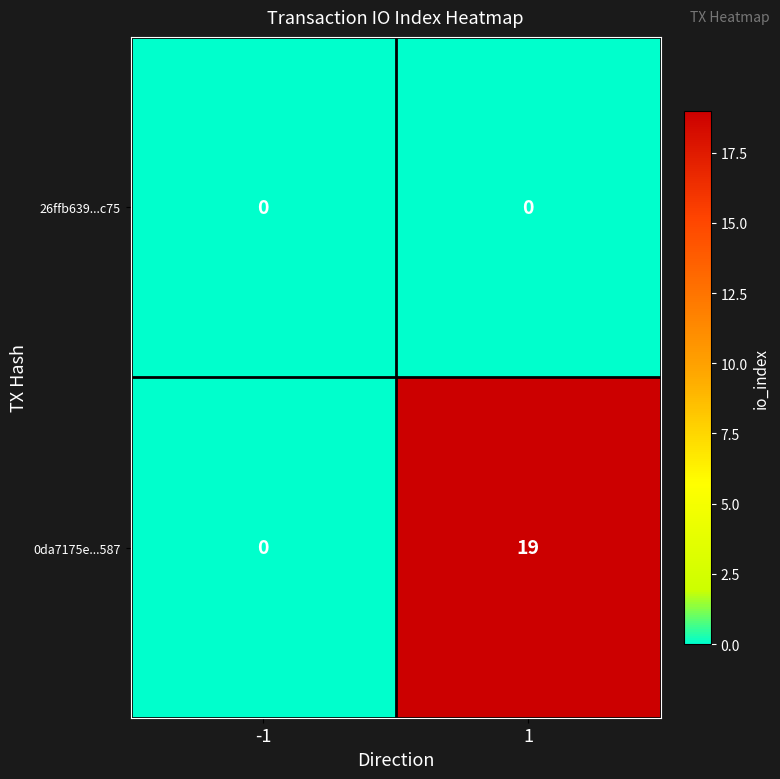

Rank the series by their maximum value, from highest to lowest.

0da7175e...587, 26ffb639...c75